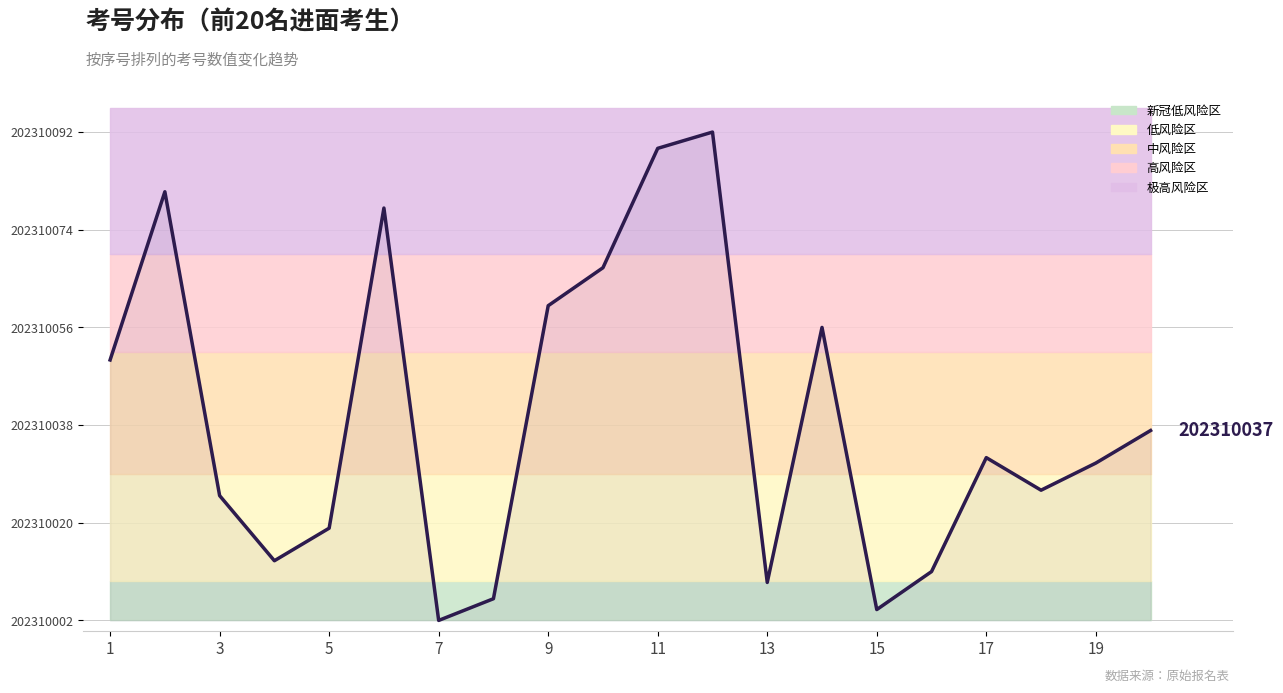

Where is the data nearest to the value 45?

1